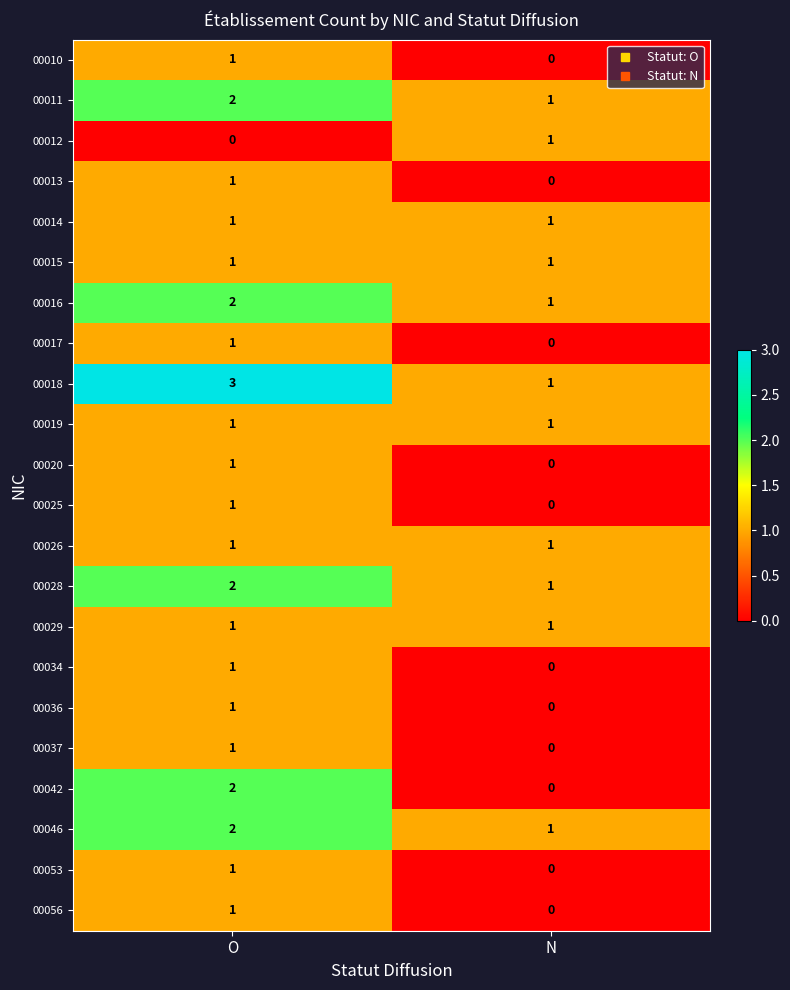

The 00046 series shows 2 at O. True or false?

True